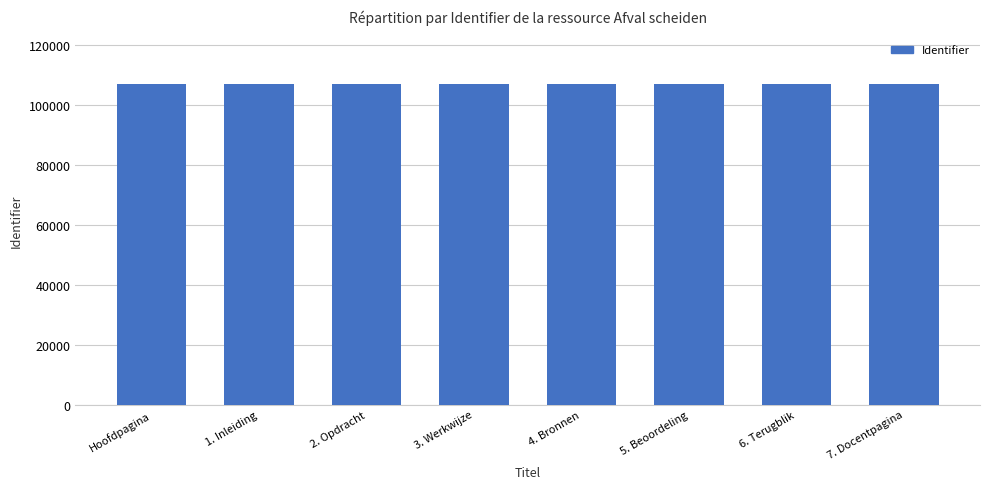

What is the maximum value shown in the chart?

107173